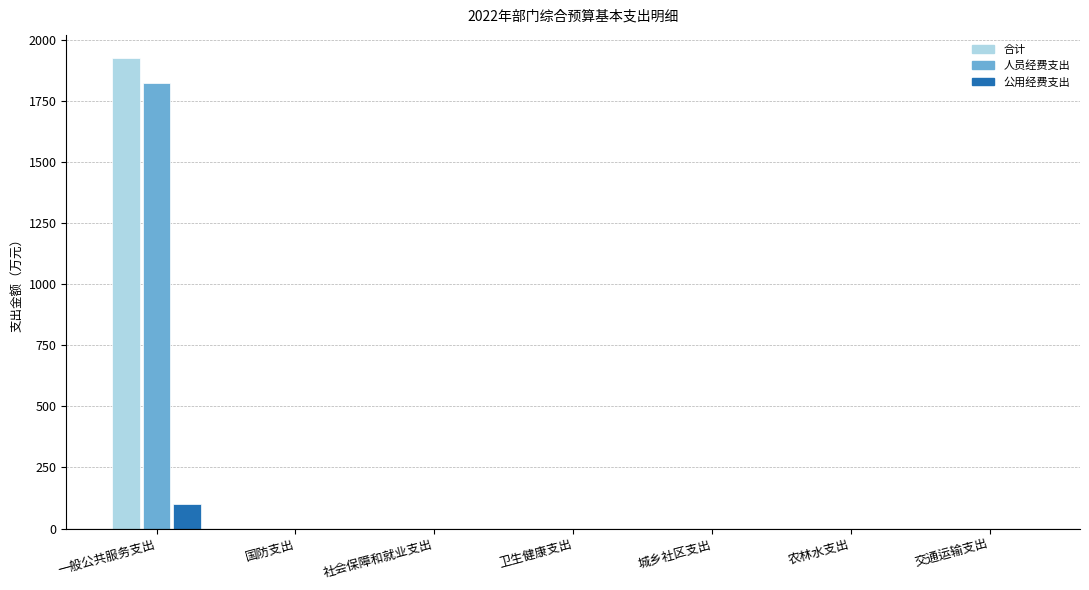

At which category does the chart reach its peak across all series?

一般公共服务支出